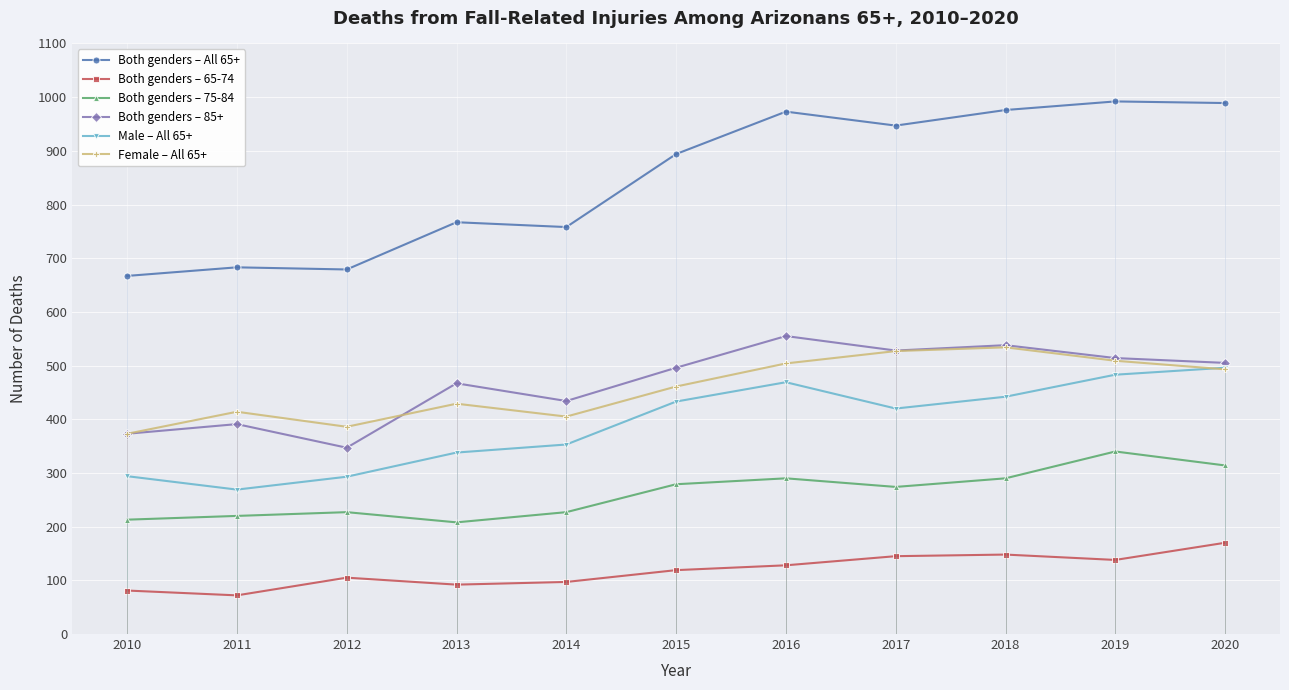

Where is the first local minimum for Both genders – 65-74?

2011